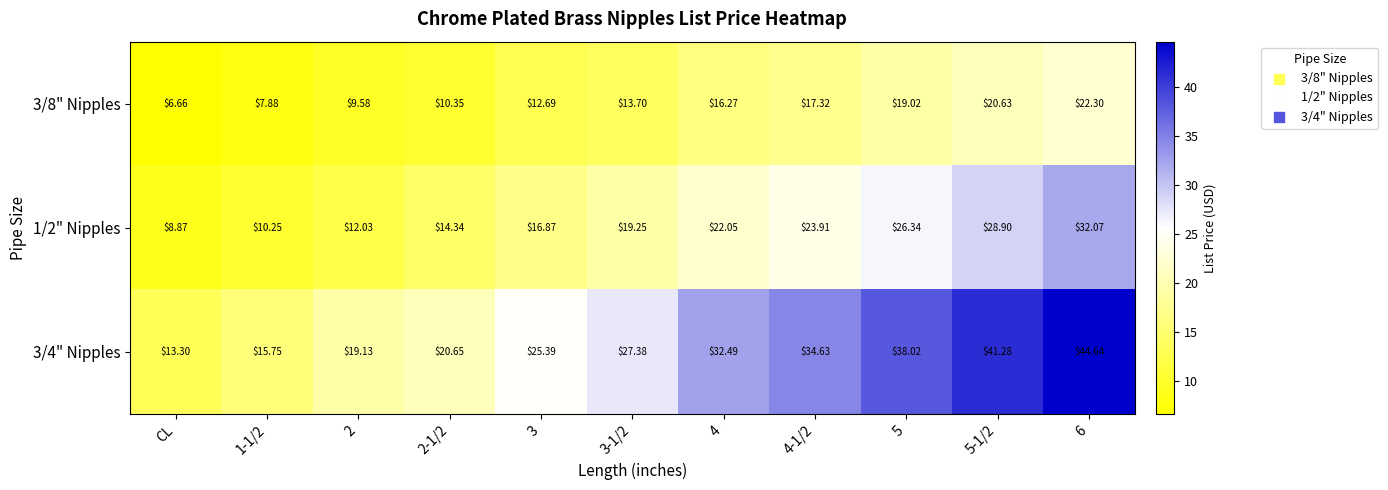

At how many categories does at least one series exceed 9?

11